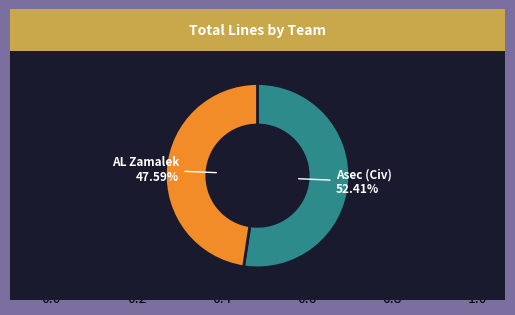

How much of the chart is everything except Asec (Civ)?

47.6%